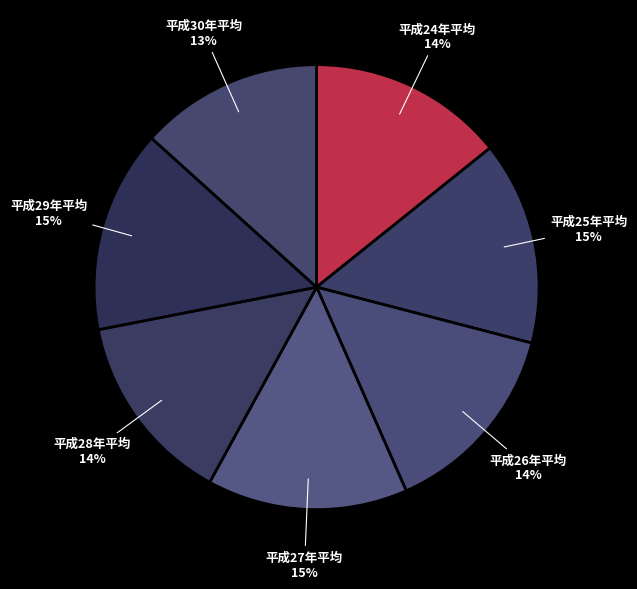

True or false: 平成30年平均 accounts for 23% of the total.

False